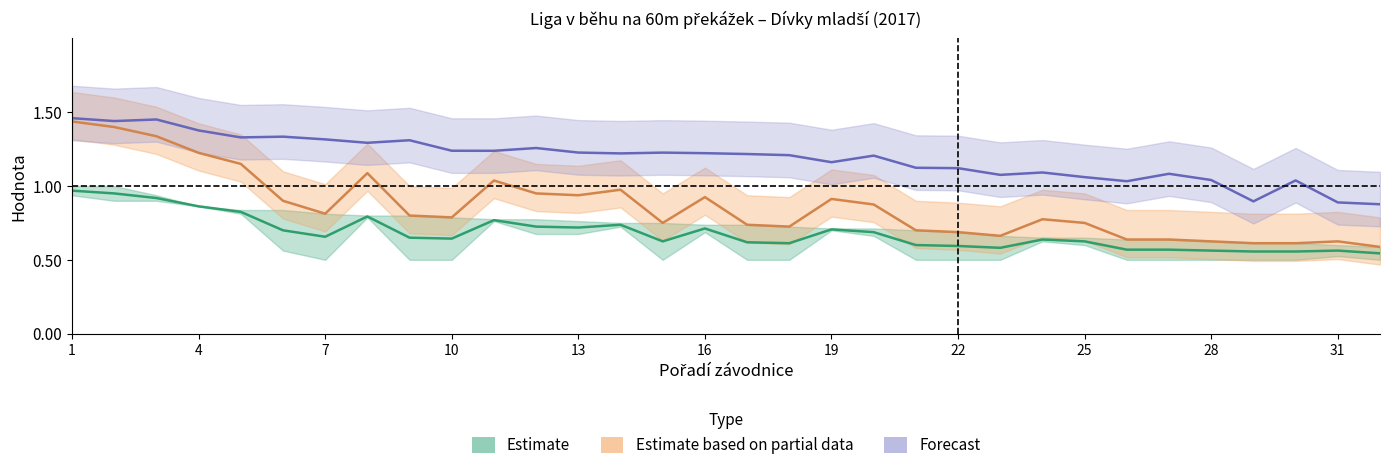

True or false: Forecast and Estimate based on partial data cross at least once.

False